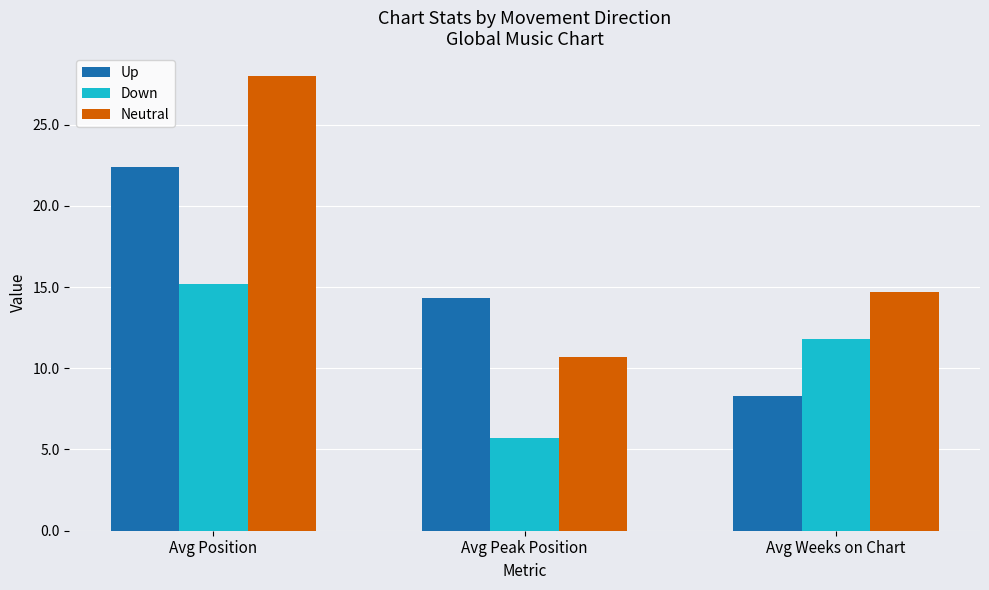

At how many categories does at least one series exceed 14?

3